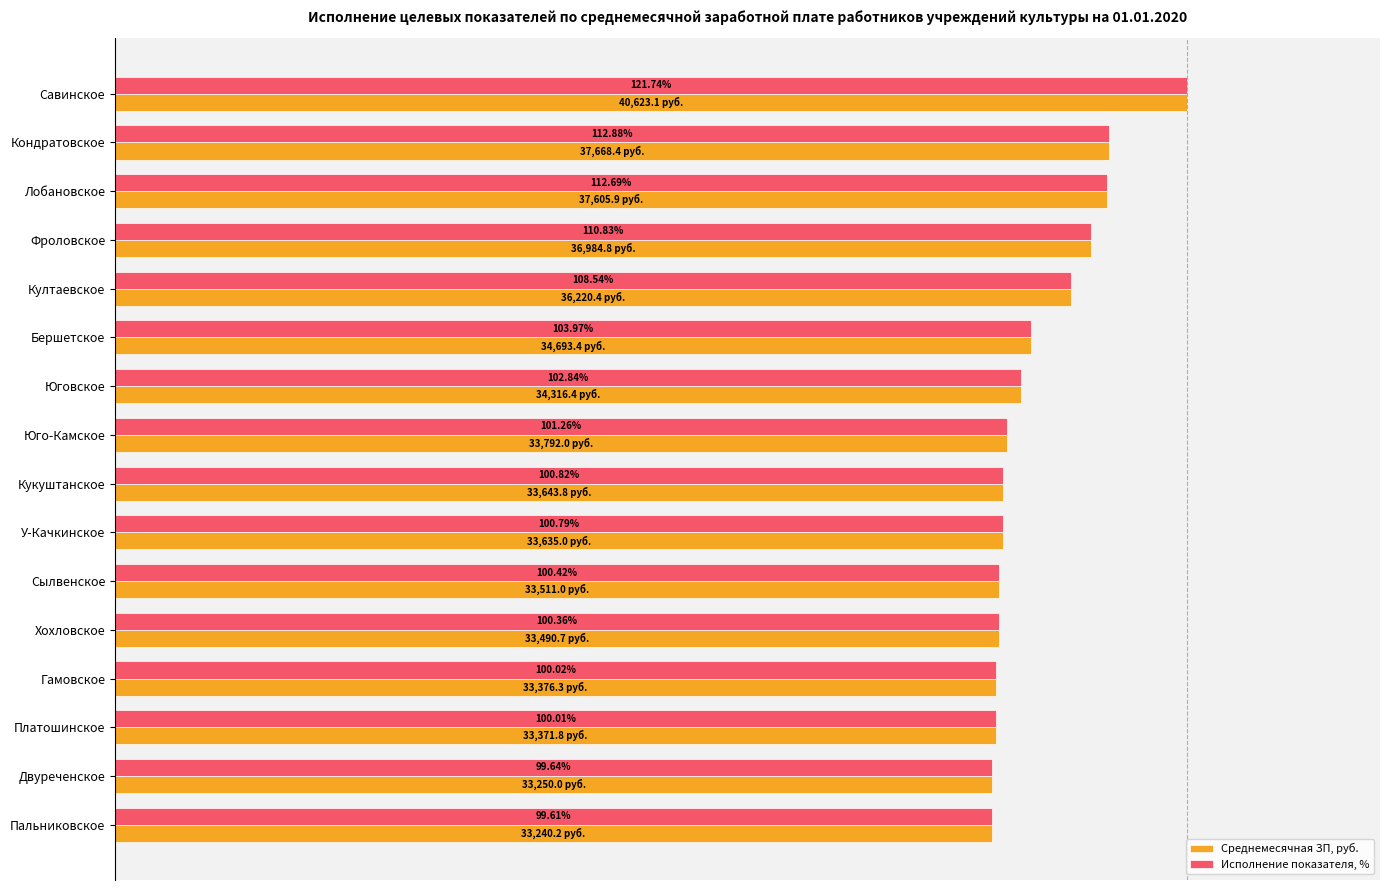

At how many categories does at least one series exceed 0?

16